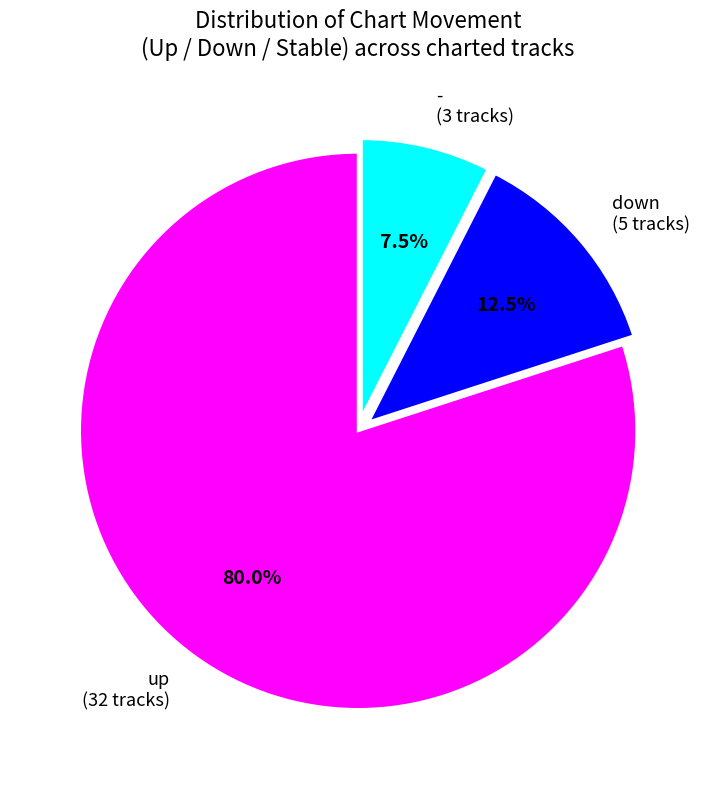

Between down and up, which is larger?

up